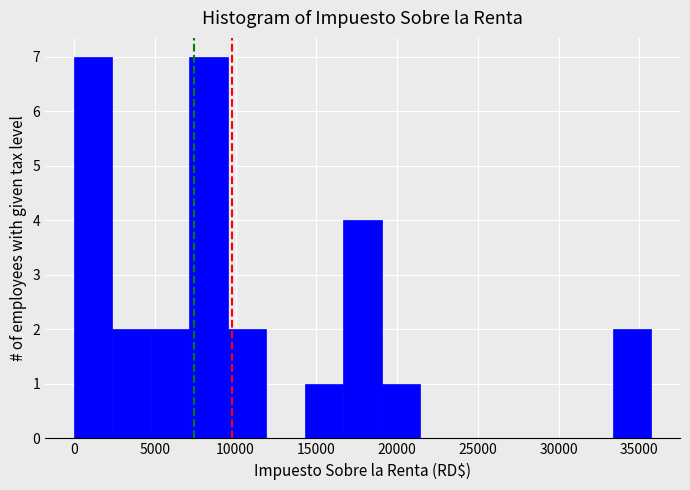

How tall is the bar that spans 9500 to 12000 on the x-axis? Neither the bar edges nor the heights are printed on the chart, so give them approximately, as read against the axes.

2